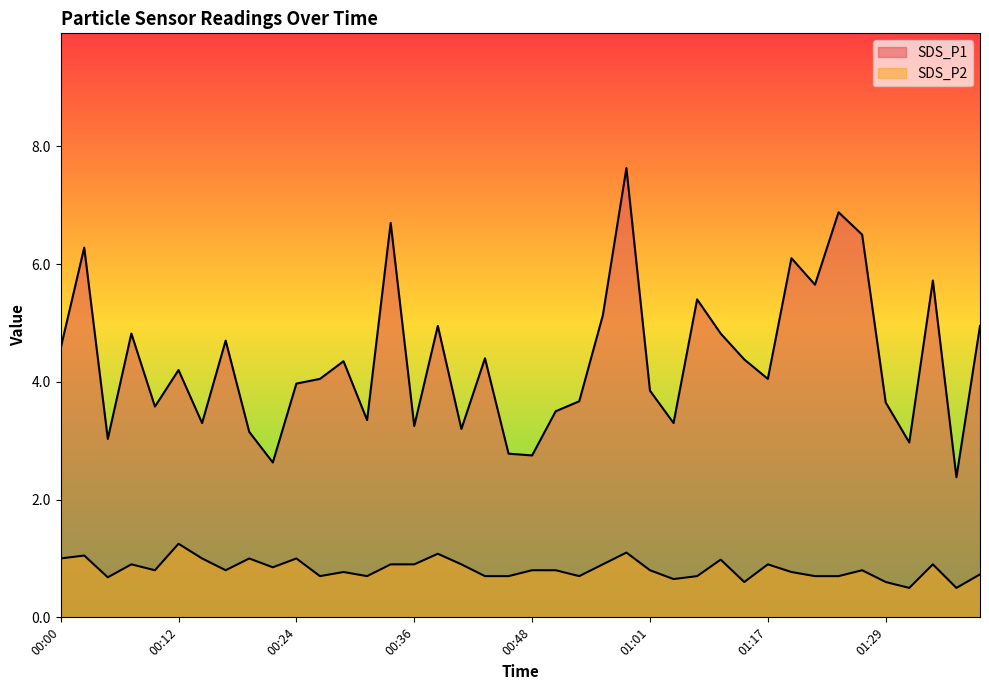

Is the value of SDS_P2 at 01:36 greater than the value of SDS_P1 at 00:41?

No